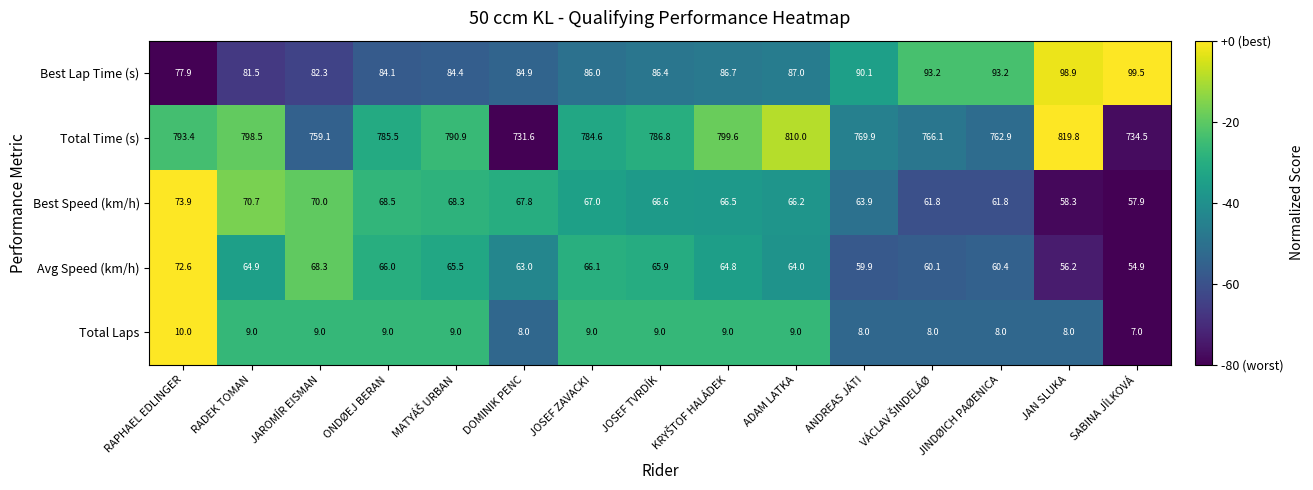

How many series are shown in this chart?

5